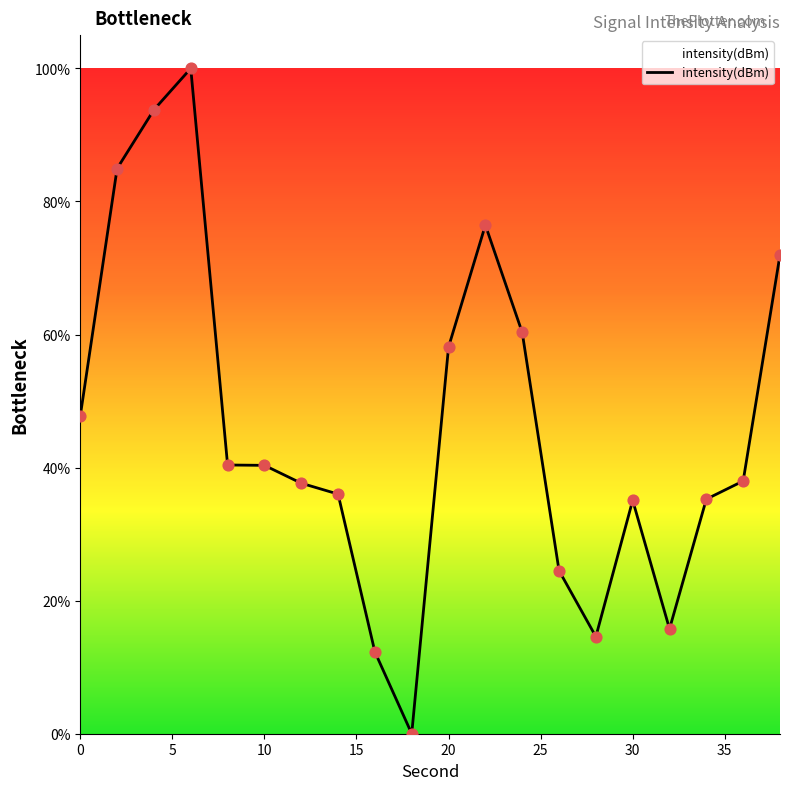

What is the difference between the maximum and minimum values?

100.0